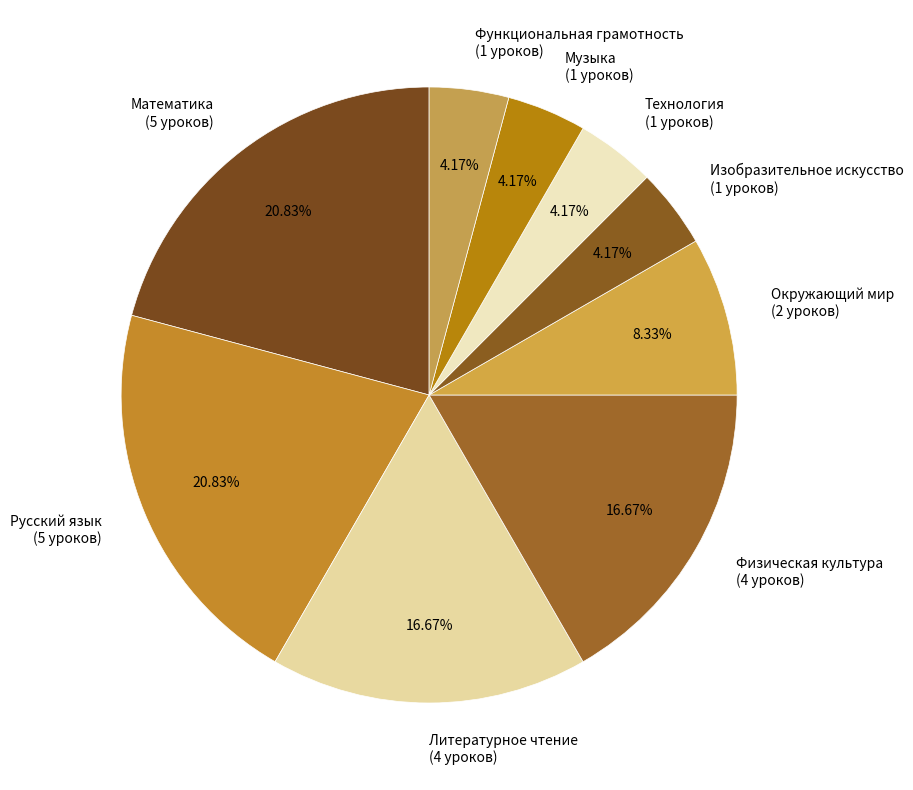

True or false: Математика accounts for 21% of the total.

True